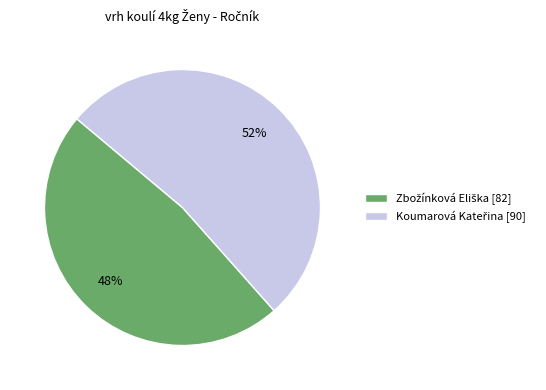

Count the number of slices in the pie.

2